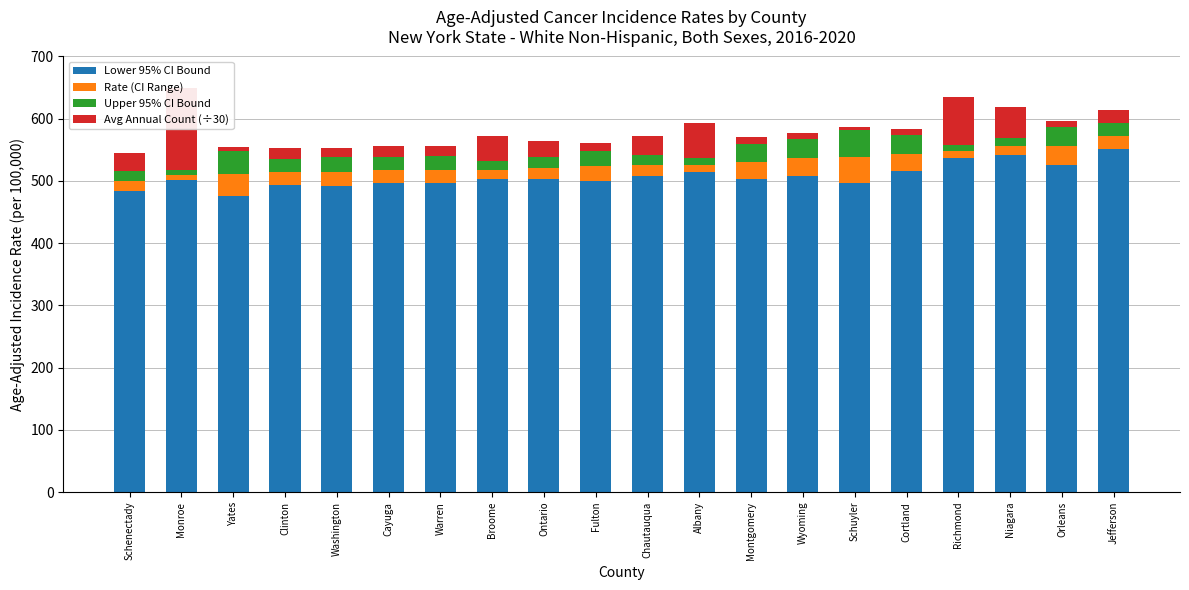

Which series changed the most between Fulton and Wyoming?

Lower 95% CI Bound